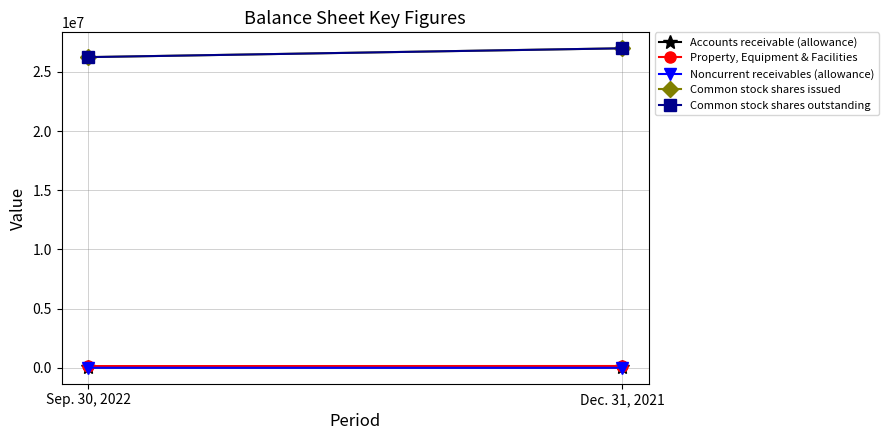

Where is Common stock shares issued nearest to the value 26628133?

Sep. 30, 2022